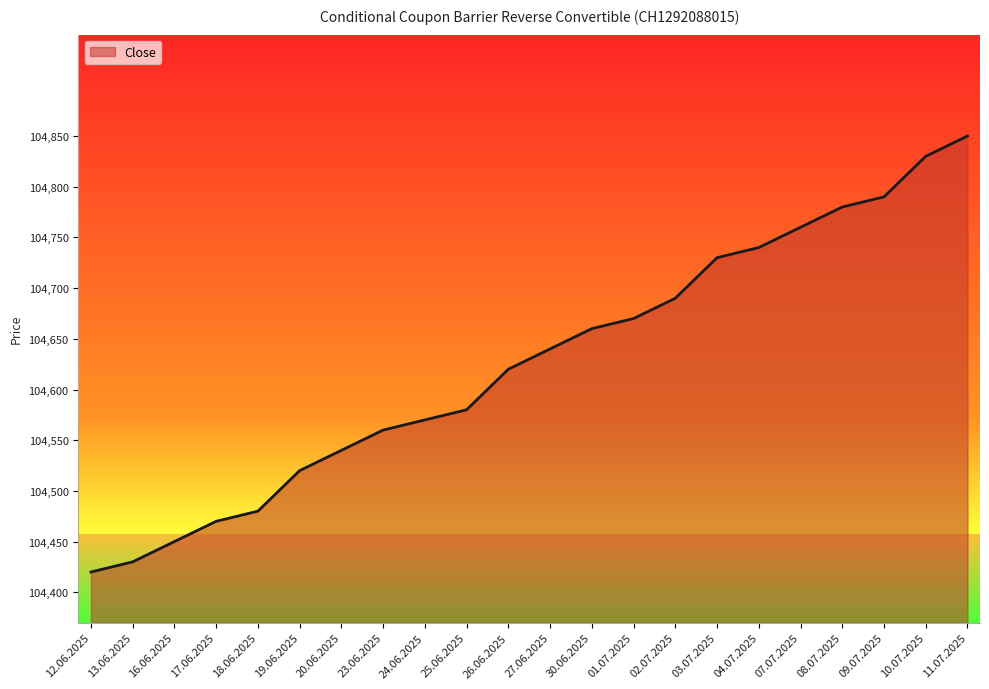

Rank the categories by value from lowest to highest.

12.06.2025, 13.06.2025, 16.06.2025, 17.06.2025, 18.06.2025, 19.06.2025, 20.06.2025, 23.06.2025, 24.06.2025, 25.06.2025, 26.06.2025, 27.06.2025, 30.06.2025, 01.07.2025, 02.07.2025, 03.07.2025, 04.07.2025, 07.07.2025, 08.07.2025, 09.07.2025, 10.07.2025, 11.07.2025